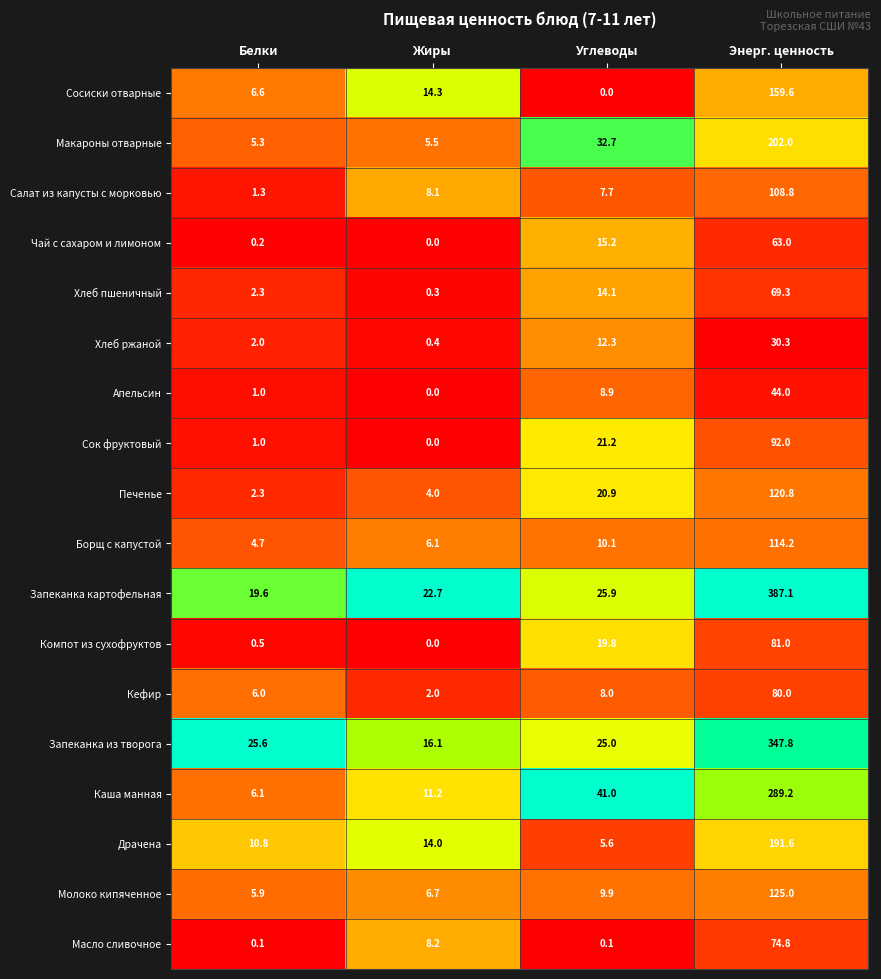

Read the Апельсин value at Углеводы.

8.9